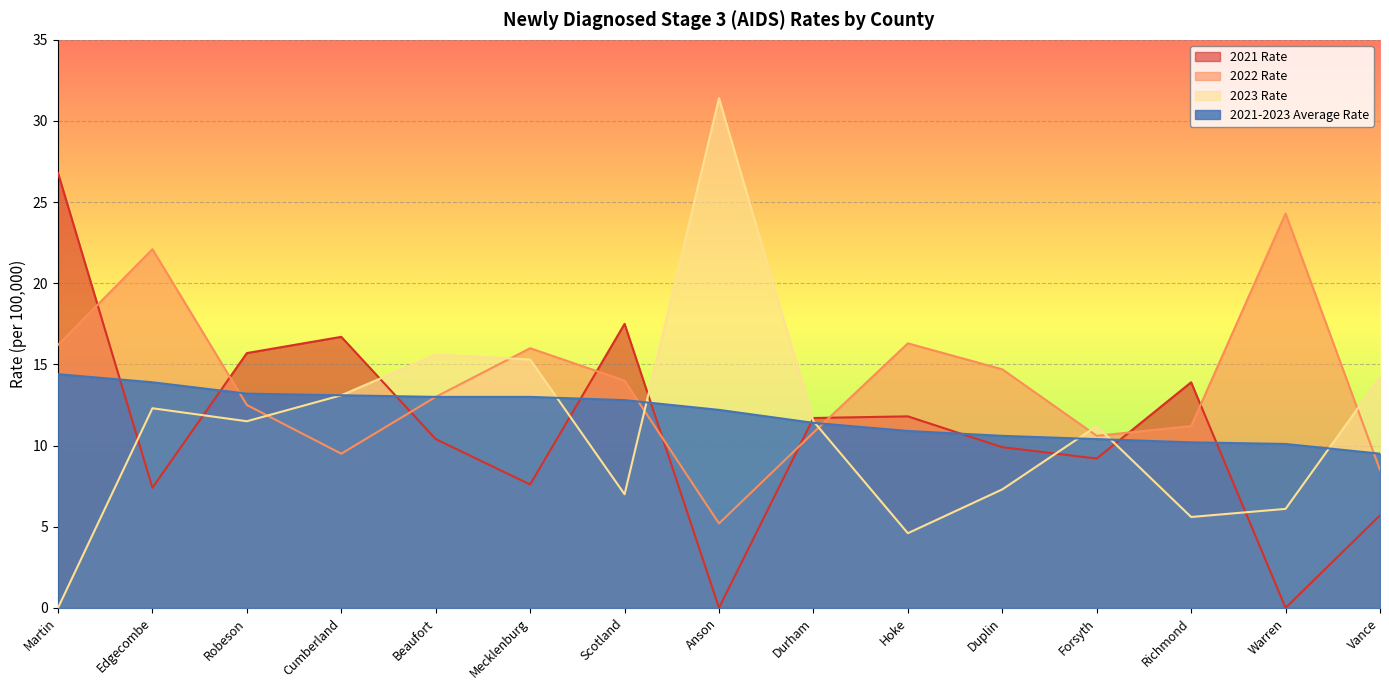

Is it true that 2021 Rate equals 13.9 at Richmond?

True